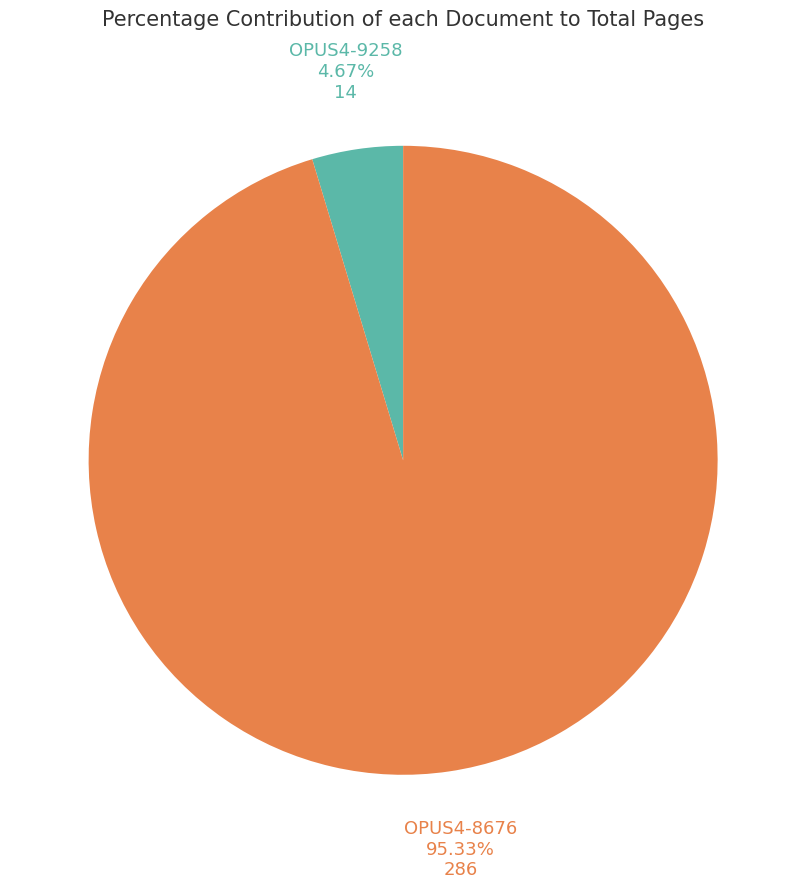

How many segments does this pie chart have?

2